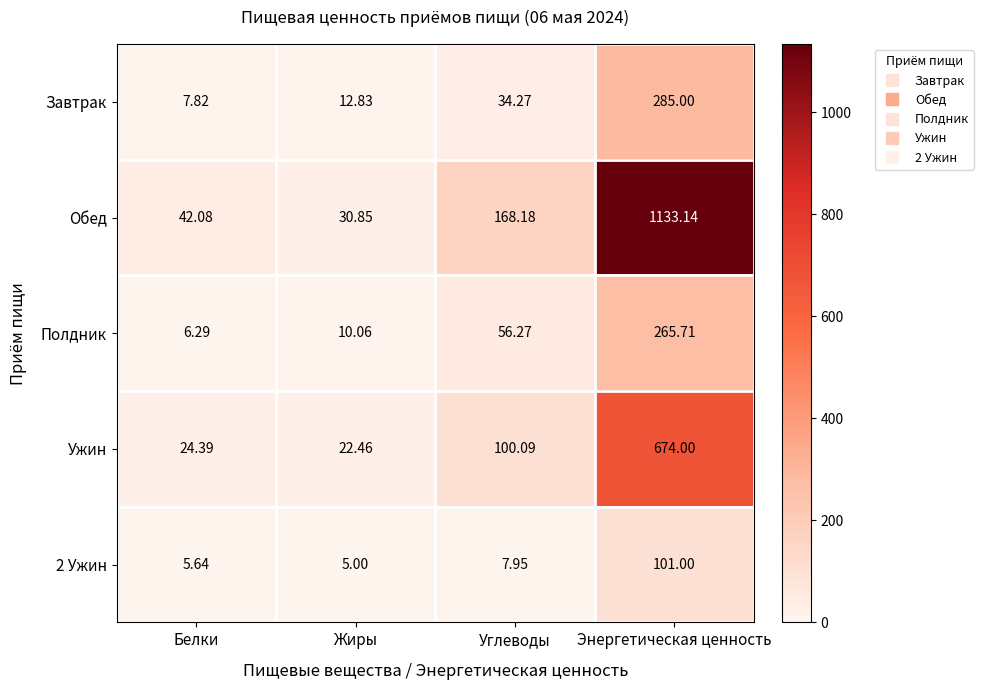

Where is Полдник nearest to the value 136?

Углеводы